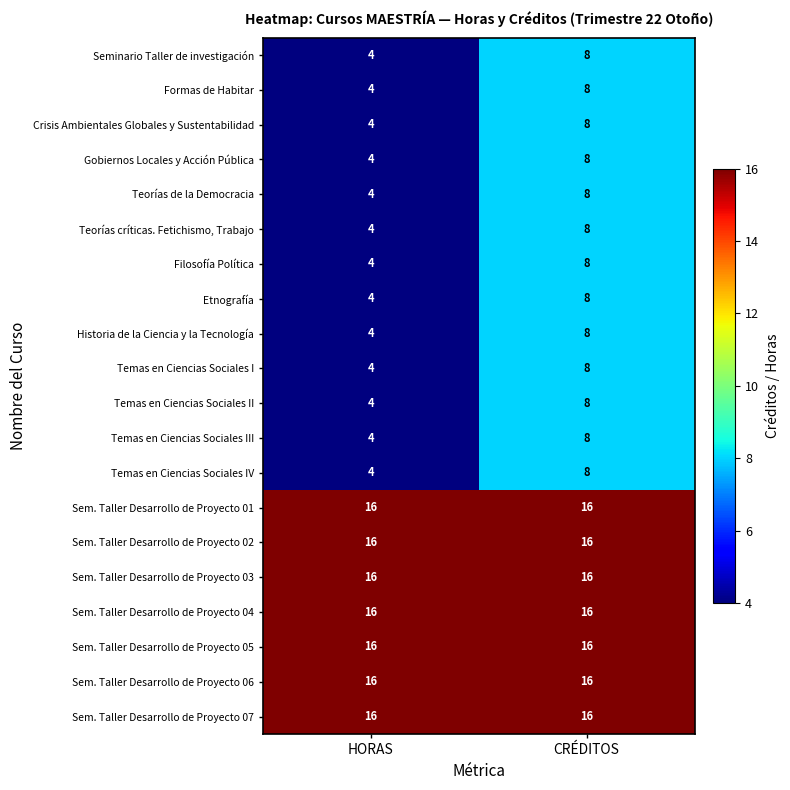

What is the sum of the Sem. Taller Desarrollo de Proyecto 02 values at HORAS and CRÉDITOS?

32